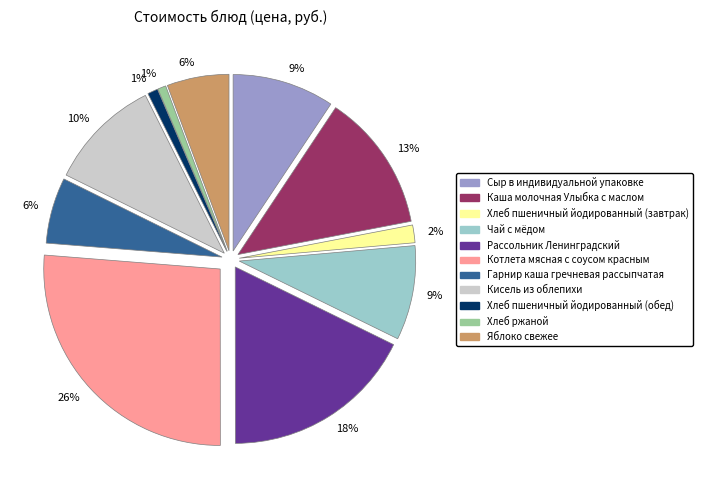

How many slices are in this pie chart?

11